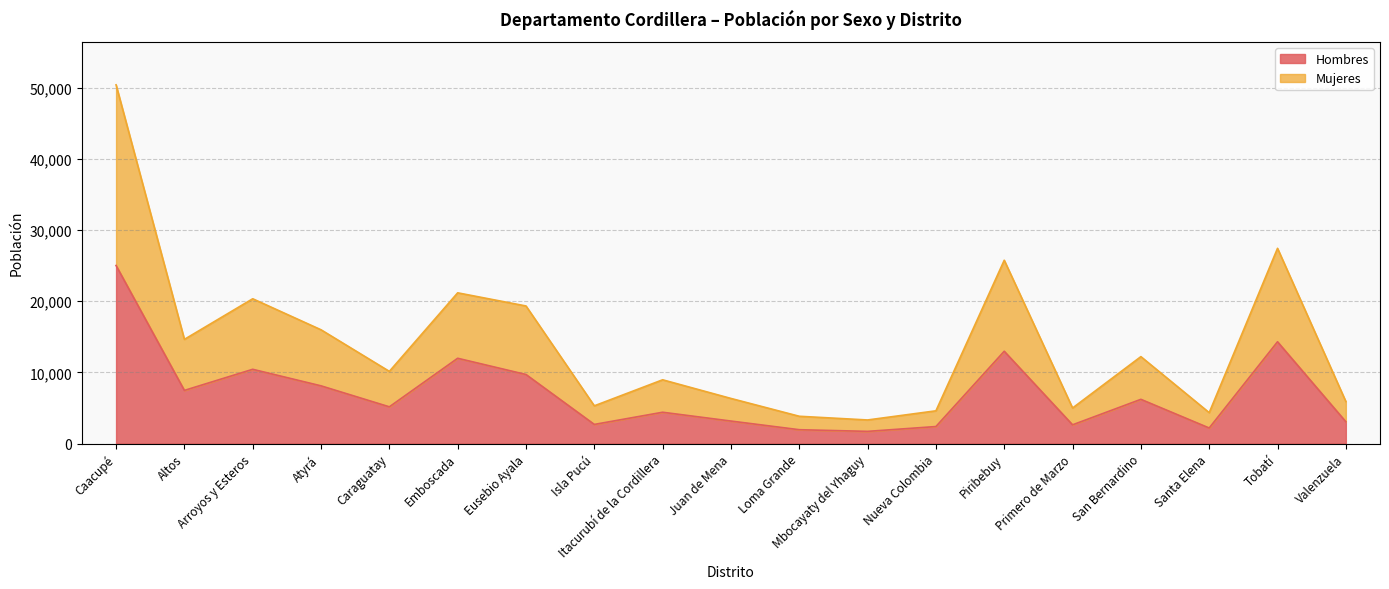

How many data points does each series have?

19